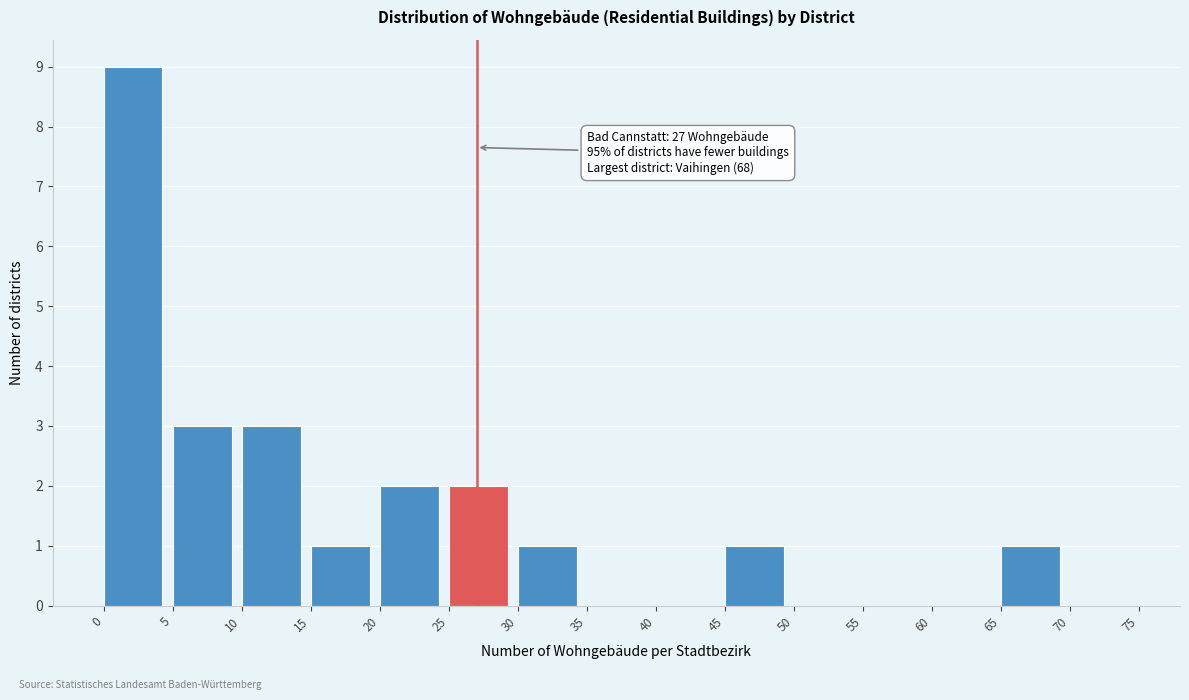

Over which range of the x-axis is the bar tallest?

0 to 5